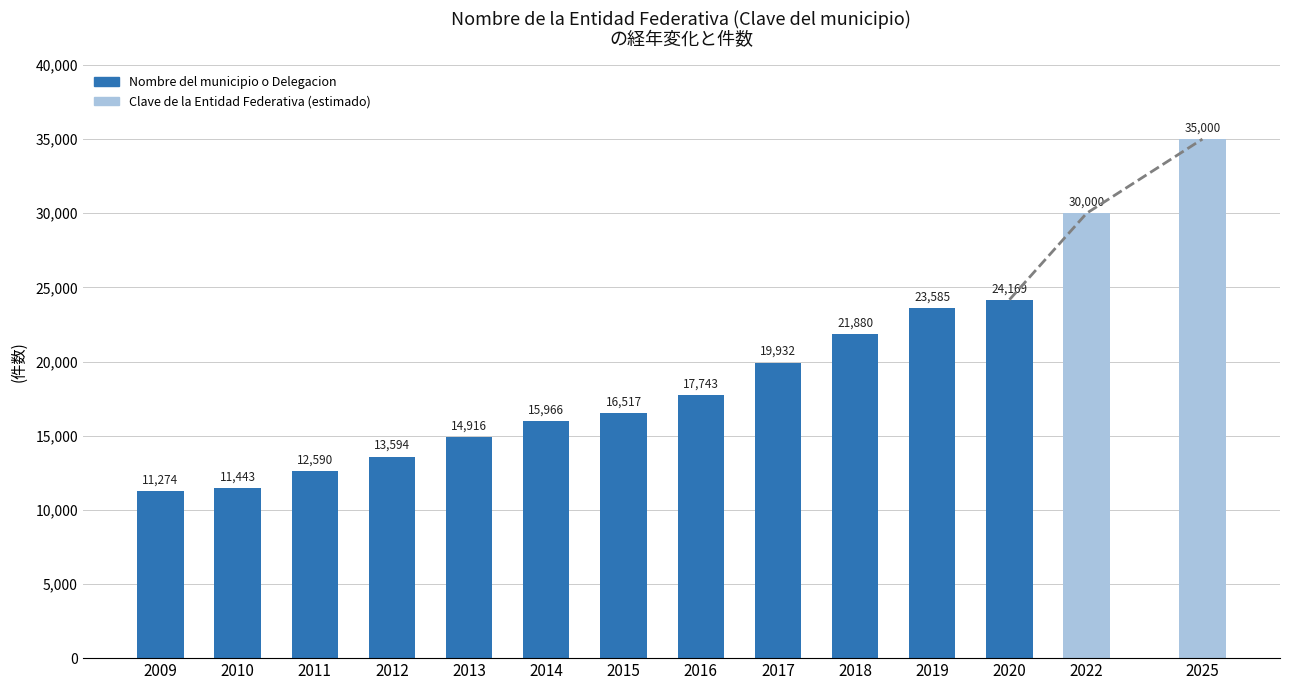

What is the sum of the values at 2015 and 2020?

40686